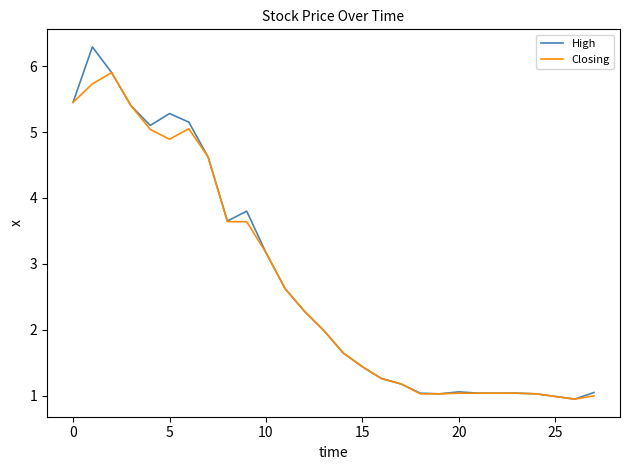

List the series in order of their peak value, highest first.

High, Closing